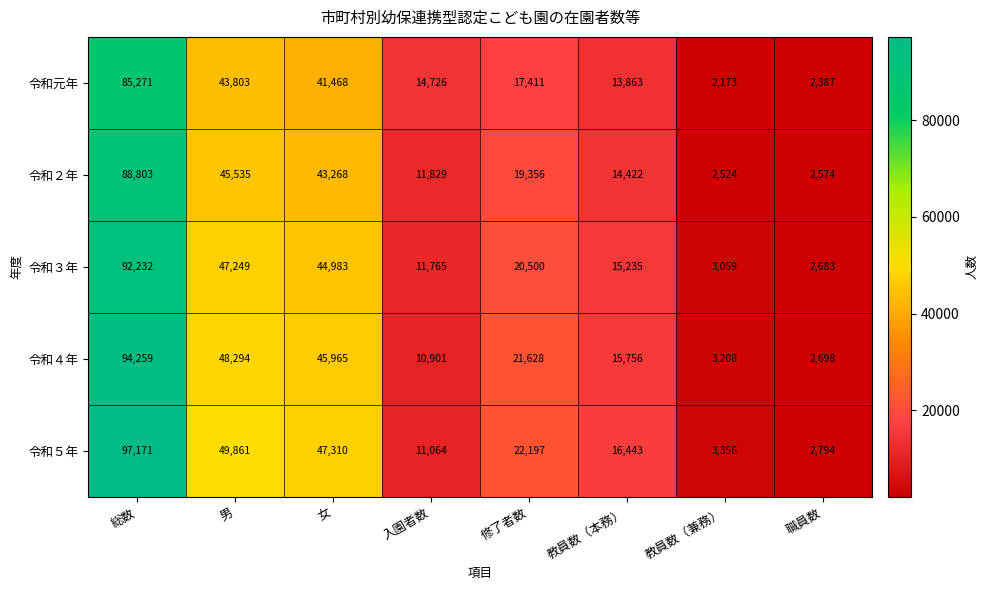

What is the approximate value of 令和元年 at 入園者数?

14726